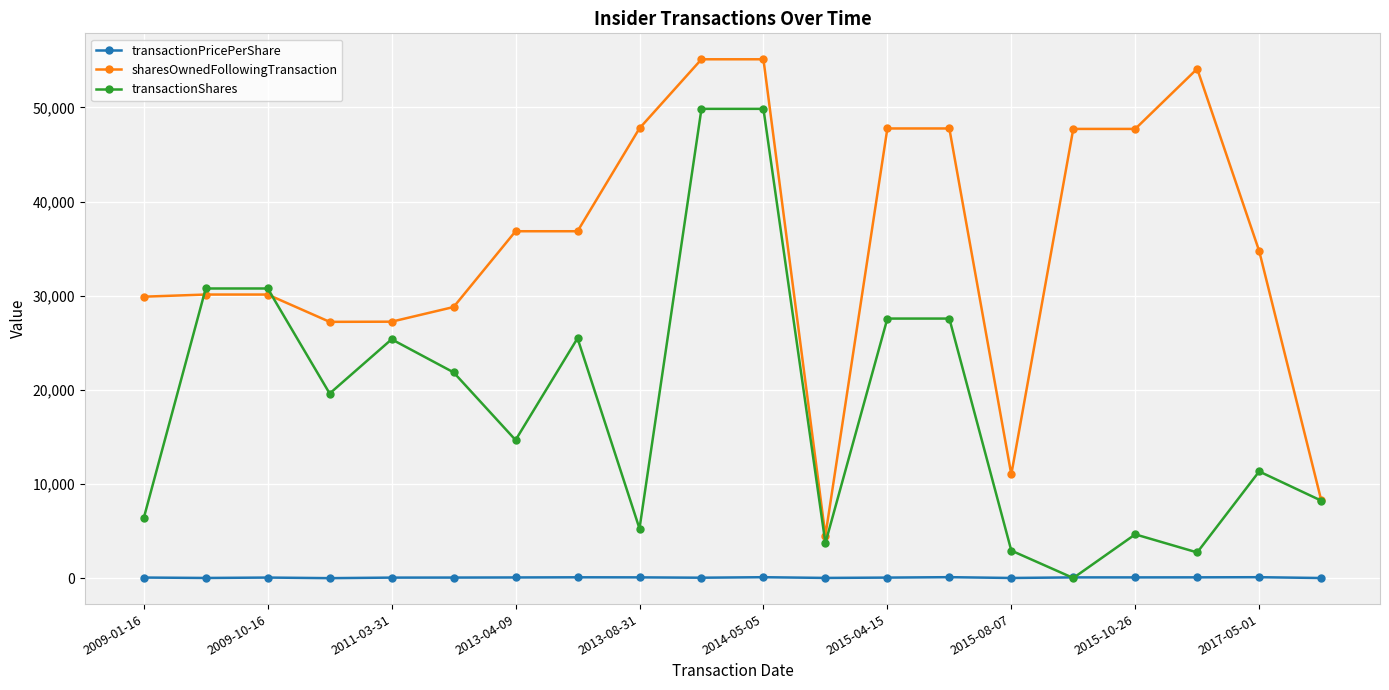

True or false: sharesOwnedFollowingTransaction and transactionPricePerShare intersect in this chart.

False